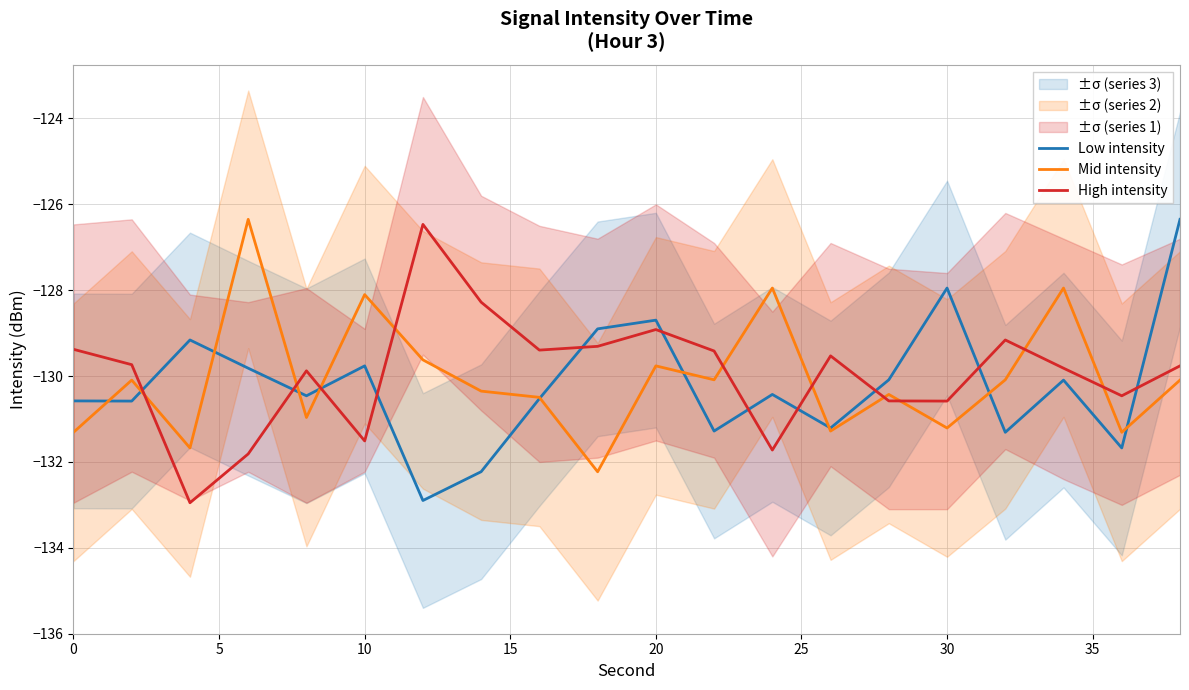

Does the chart have visible grid lines?

Yes